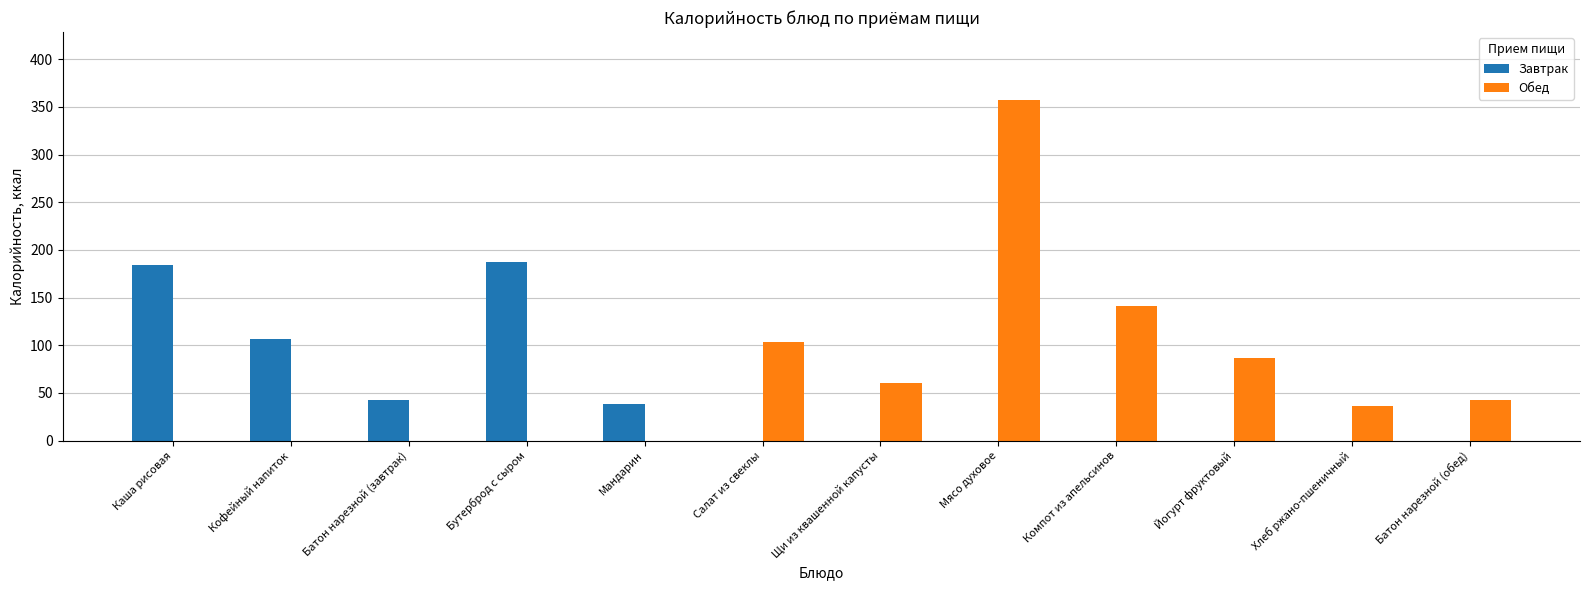

What is the maximum value for Обед?

357